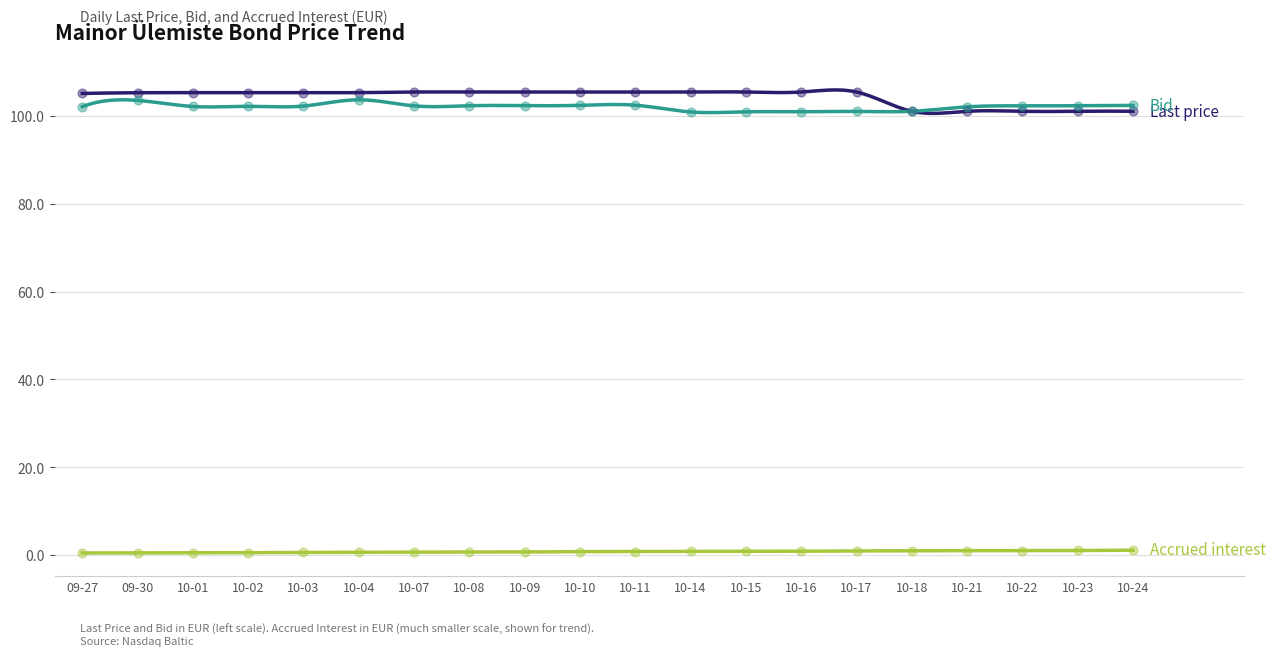

Is the value of Last price at 10-21 greater than the value of Accrued interest at 10-08?

Yes